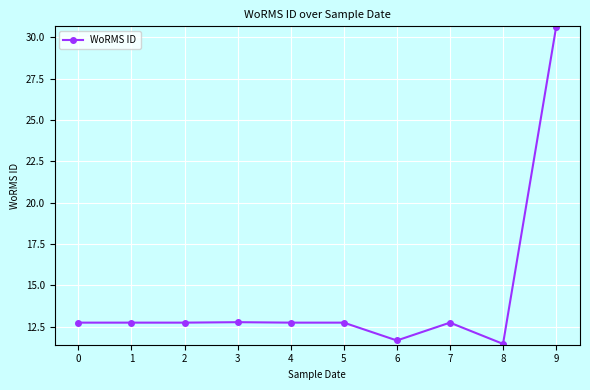

True or false: the data has more than 1 interior local peaks.

True